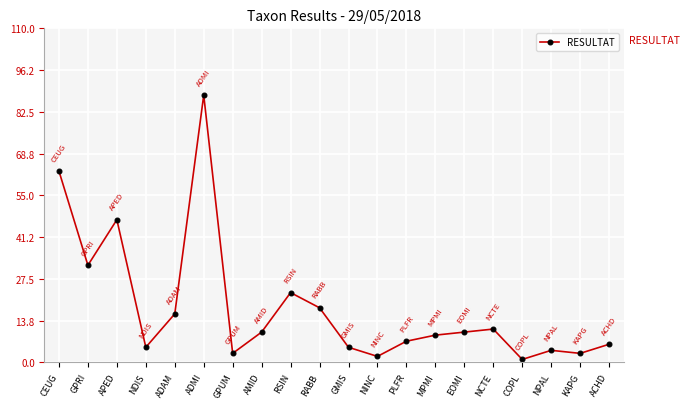

At which category does the chart reach its peak across all series?

ADMI